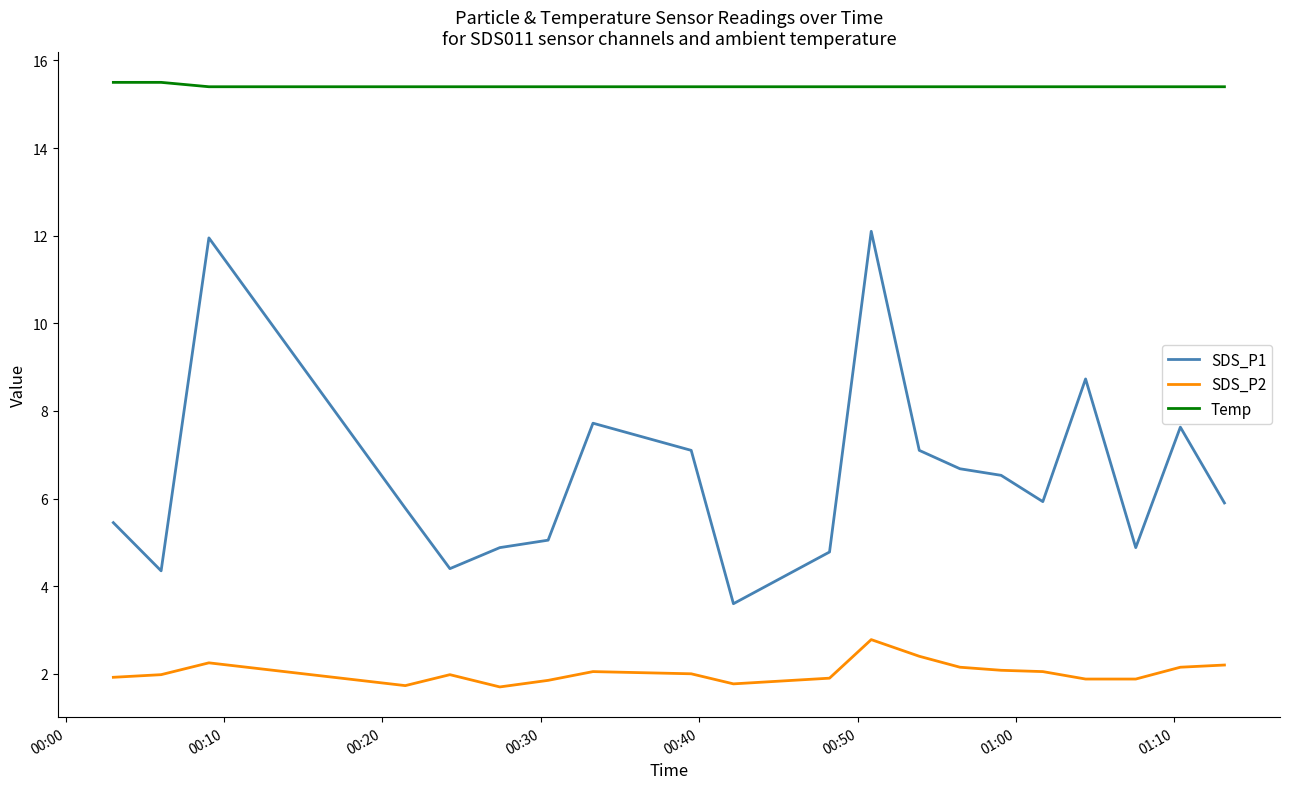

True or false: SDS_P2 and SDS_P1 cross at least once.

False